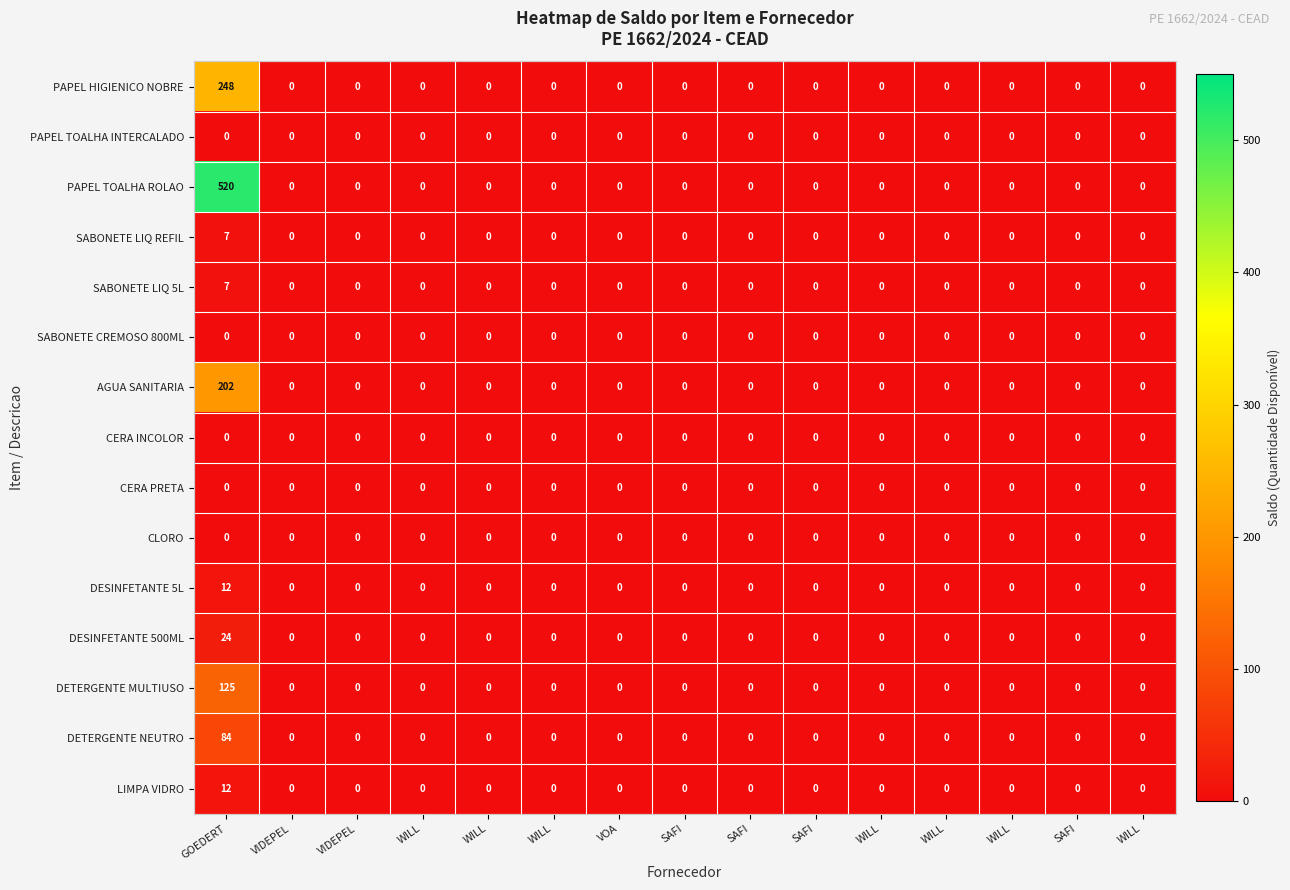

Which series has the largest total across all categories?

PAPEL TOALHA ROLAO